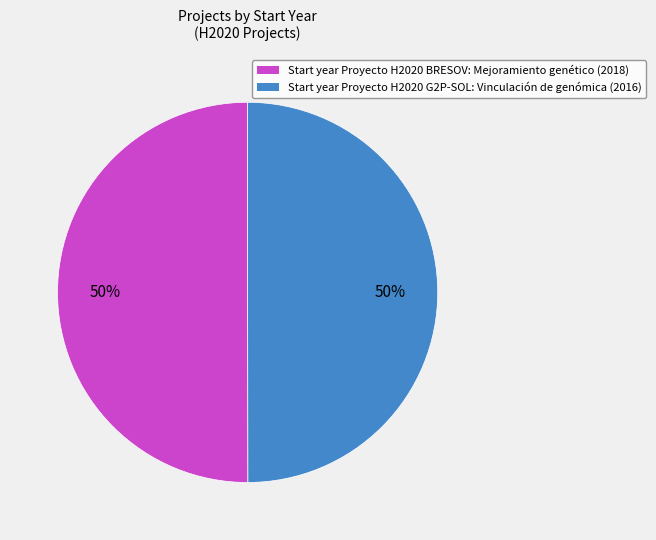

To the nearest percent, what is the average slice percentage?

50%